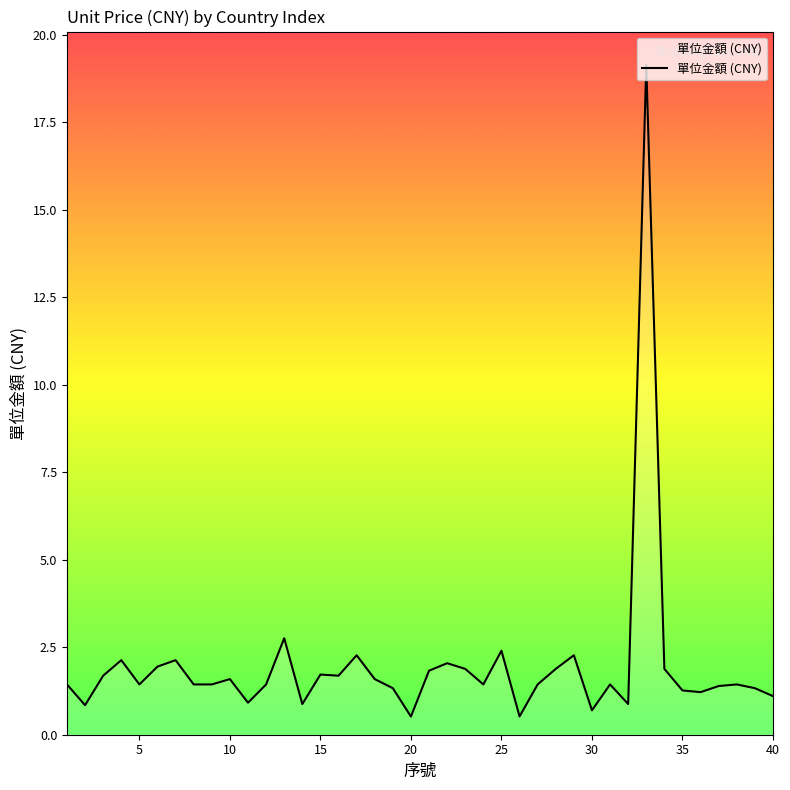

What is the difference between the maximum and minimum values?

18.6